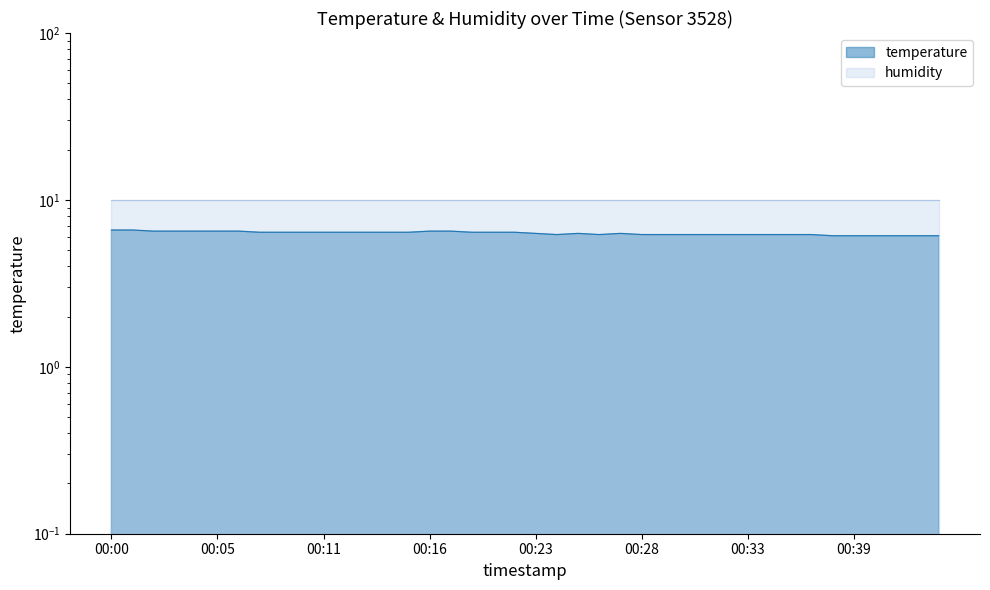

What is the difference between the maximum and minimum values?

0.5